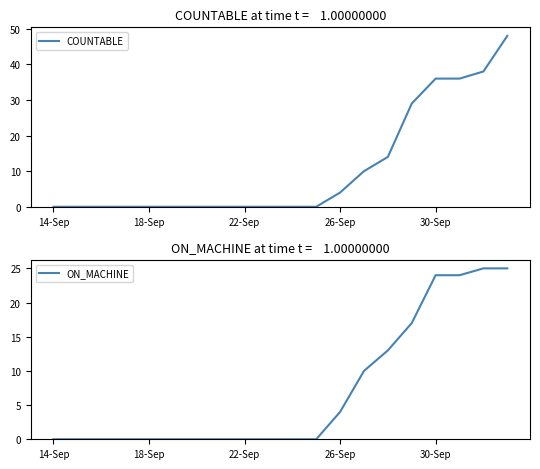

True or false: COUNTABLE and ON_MACHINE intersect in this chart.

False